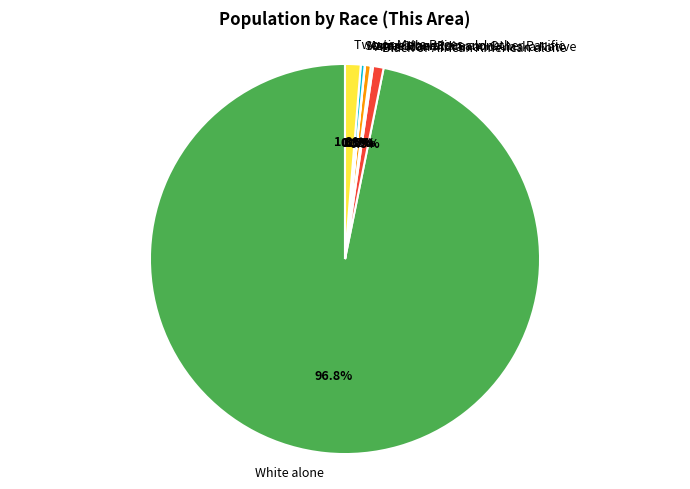

What percentage is NOT represented by Some Other Race alone?

99.7%